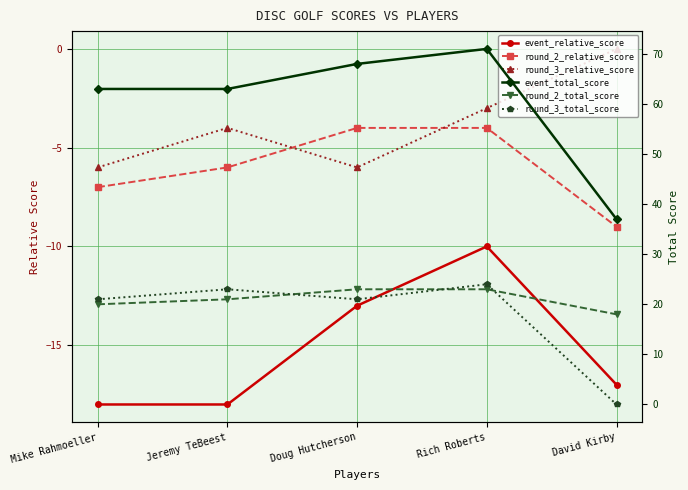

What is the label of the 5th point from the right?

Mike Rahmoeller